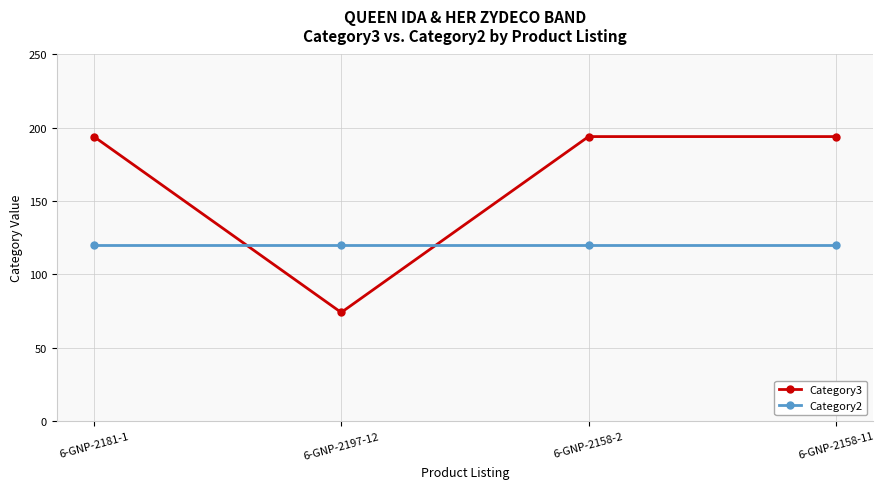

Which series has the widest spread of values?

Category3